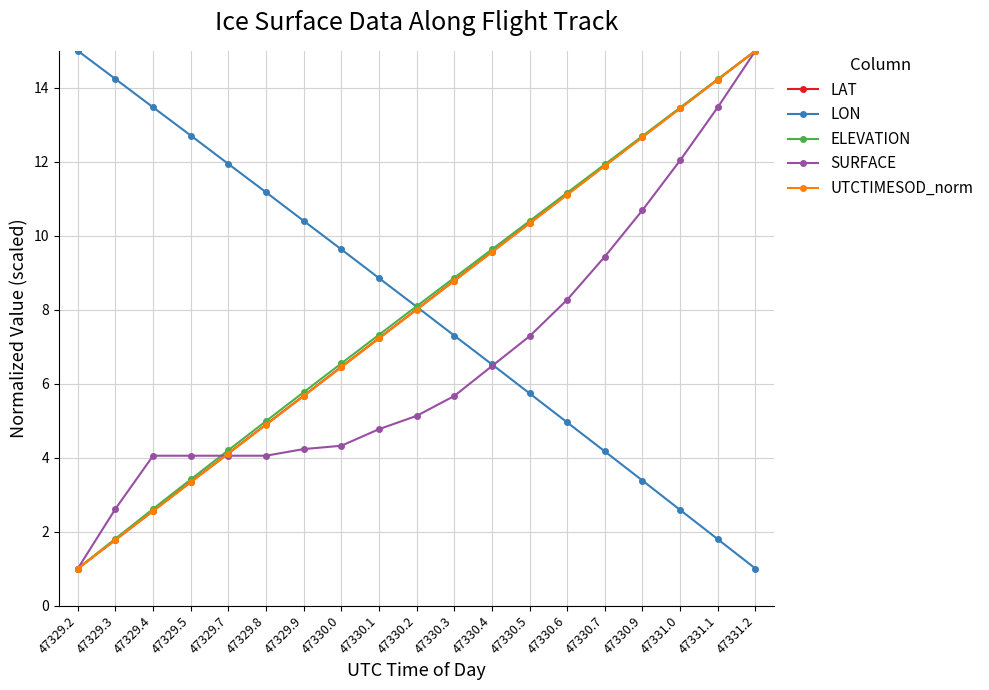

At which label is UTCTIMESOD_norm closest to 8?

47330.2